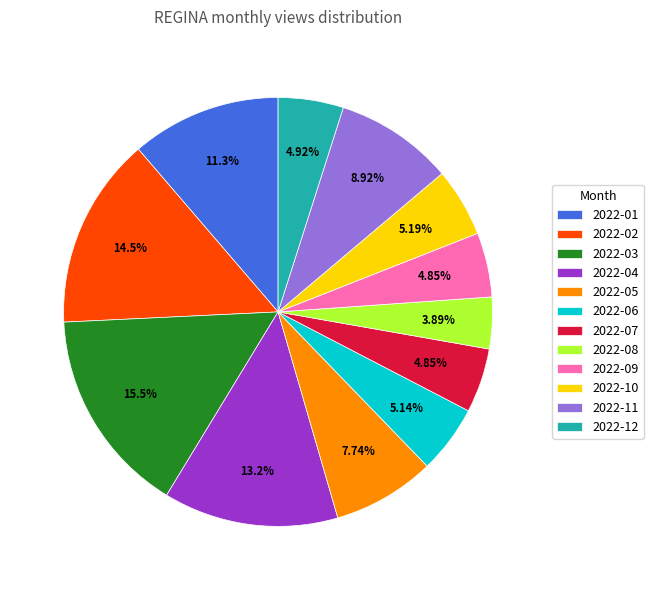

Is it true that 2022-05 is 19% of the pie?

False